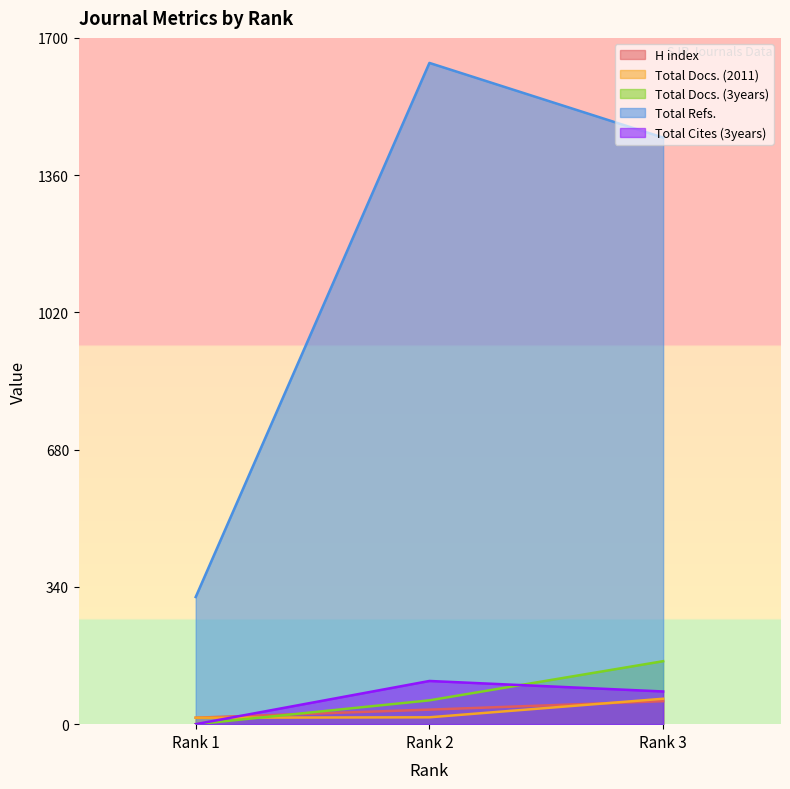

What is the average value of the Total Docs. (2011) series?

32